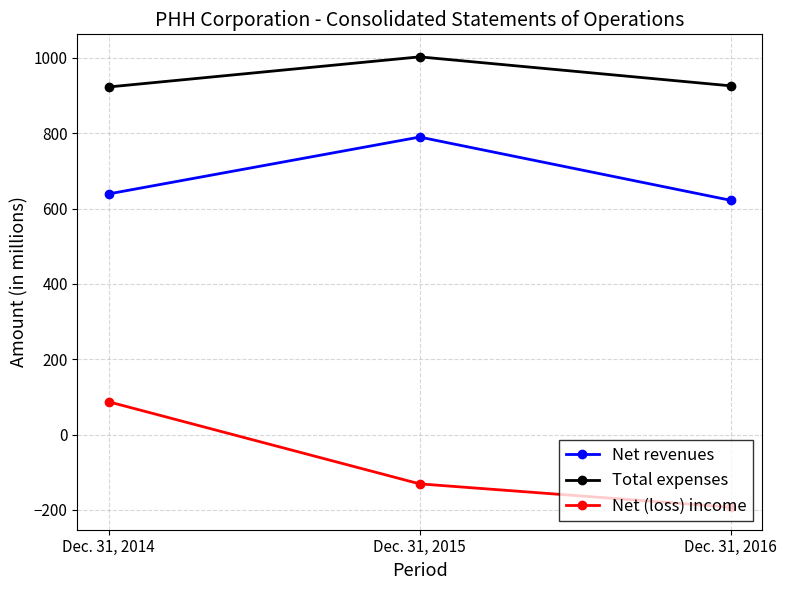

What is the value of the Total expenses point at the 1st from the left?

923